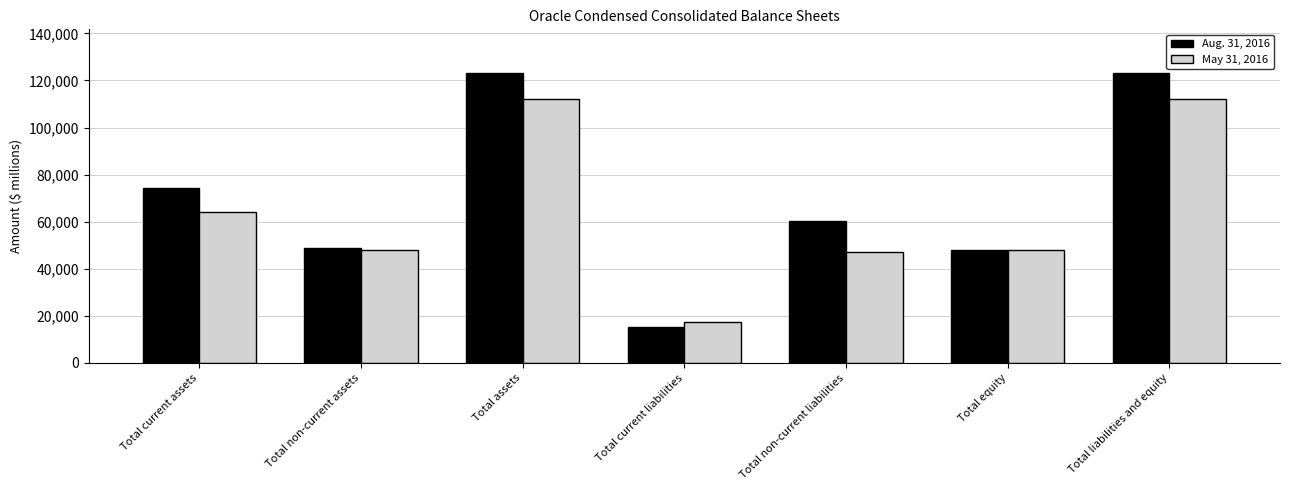

What is the label of the 3rd bar from the right?

Total non-current liabilities